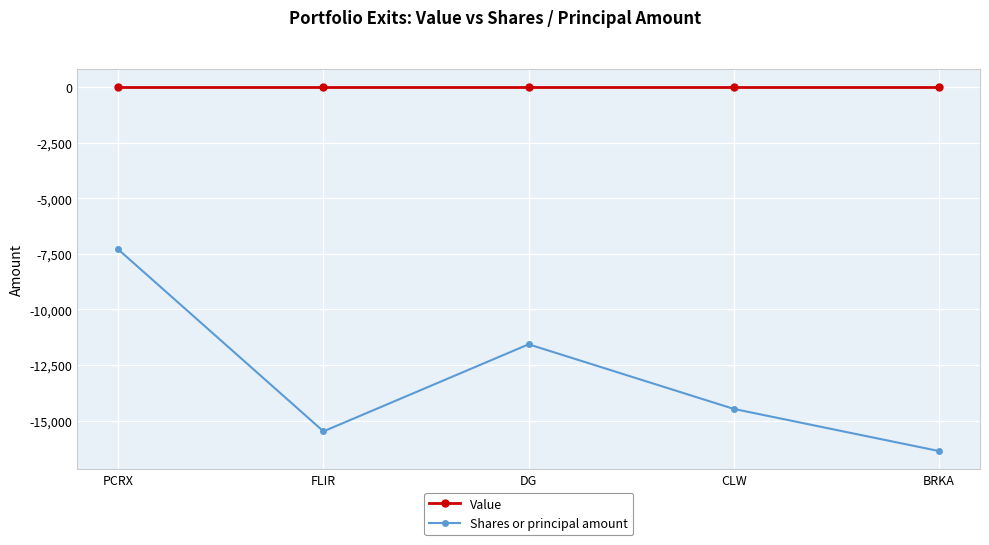

True or false: Shares or principal amount and Value intersect in this chart.

False